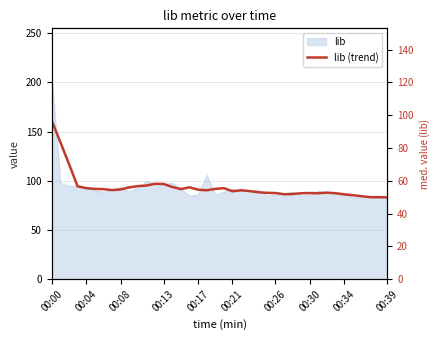

List the labels in order of value, largest first.

00:00, 00:04, 00:08, 12, 13, 11, 10, 00:13, 14, 00:39, 16, 20, 00:17, 19, 00:21, 15, 00:26, 00:34, 17, 00:30, 18, 22, 23, 21, 24, 32, 25, 26, 30, 29, 31, 33, 28, 27, 34, 35, 36, 37, 38, 39